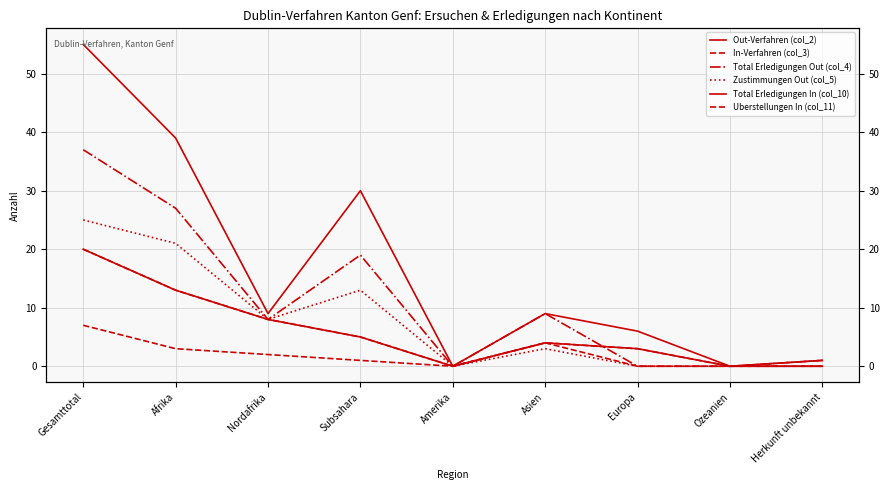

What is the value of the Uberstellungen In (col_11) point at the 4th from the left?

1